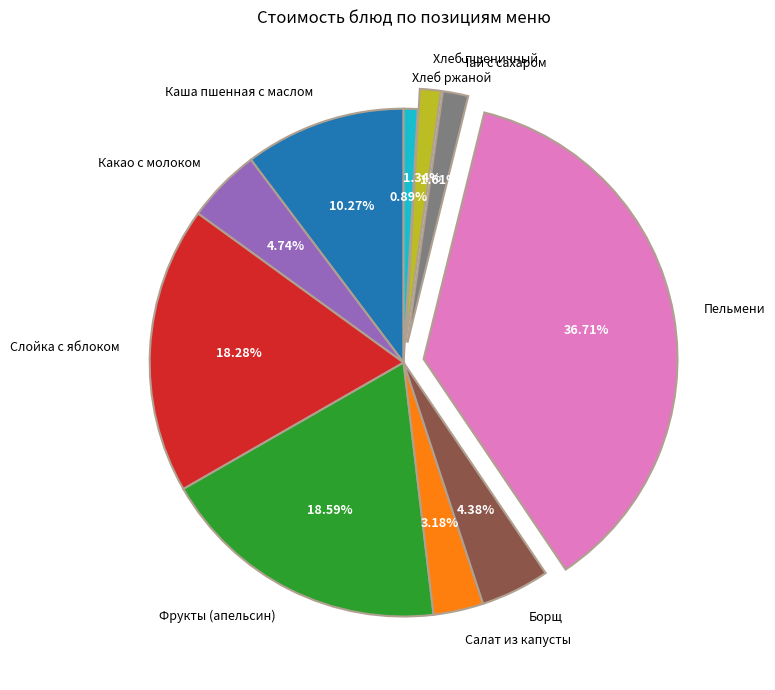

Do Каша пшенная с маслом and Фрукты (апельсин) together represent more than half of the pie?

No